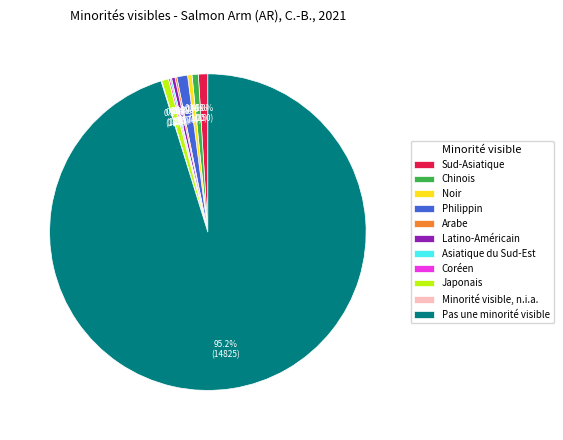

What is the ratio of the value at Chinois to the value at Noir?

1.4